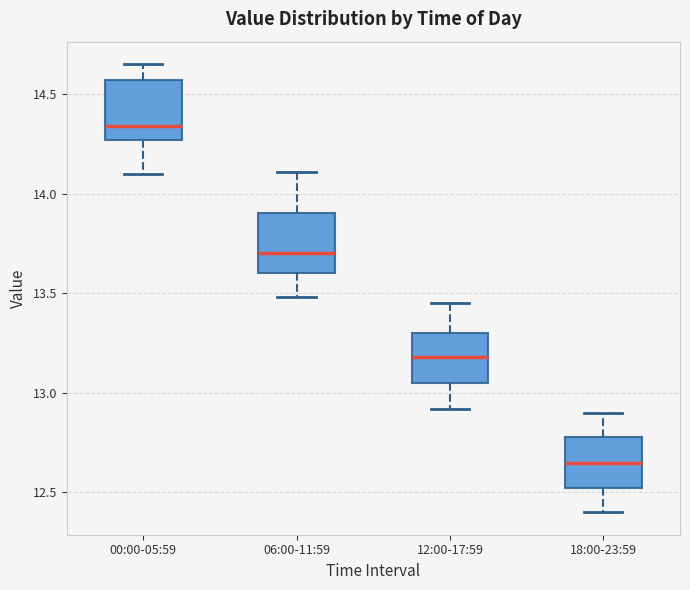

Where does the lower whisker of the box for 00:00-05:59 end on the y-axis? The values are not printed on the chart, so give them approximately, as read against the axis.

14.10